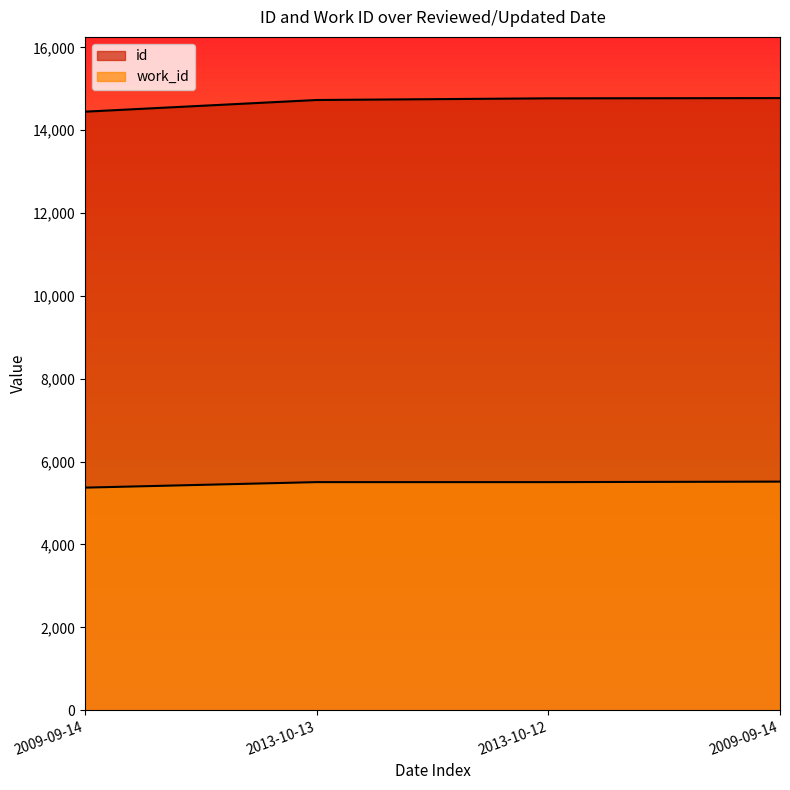

Rank the series by their maximum value, from lowest to highest.

work_id, id